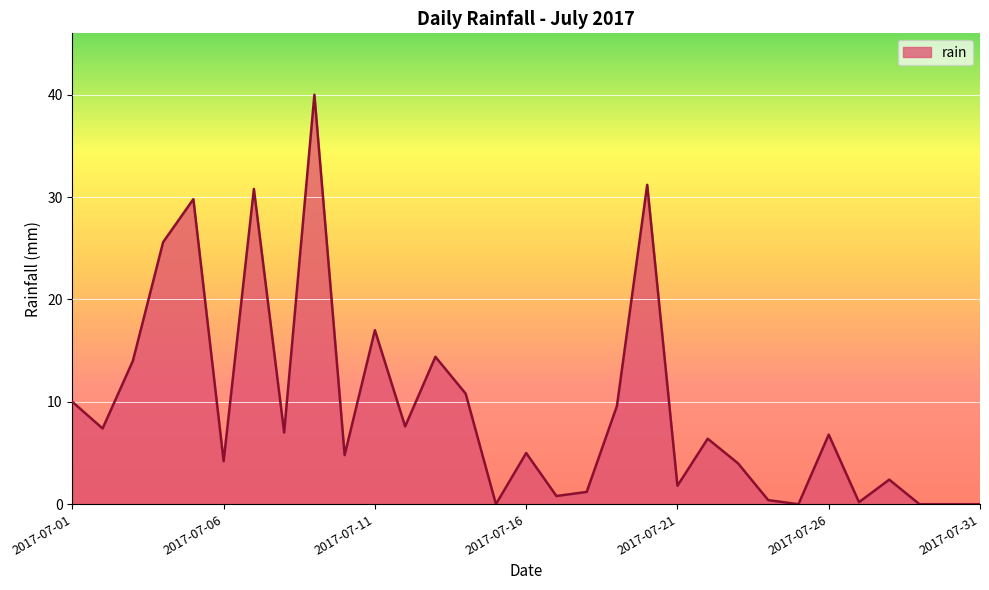

What is the difference between the maximum and minimum values?

40.0